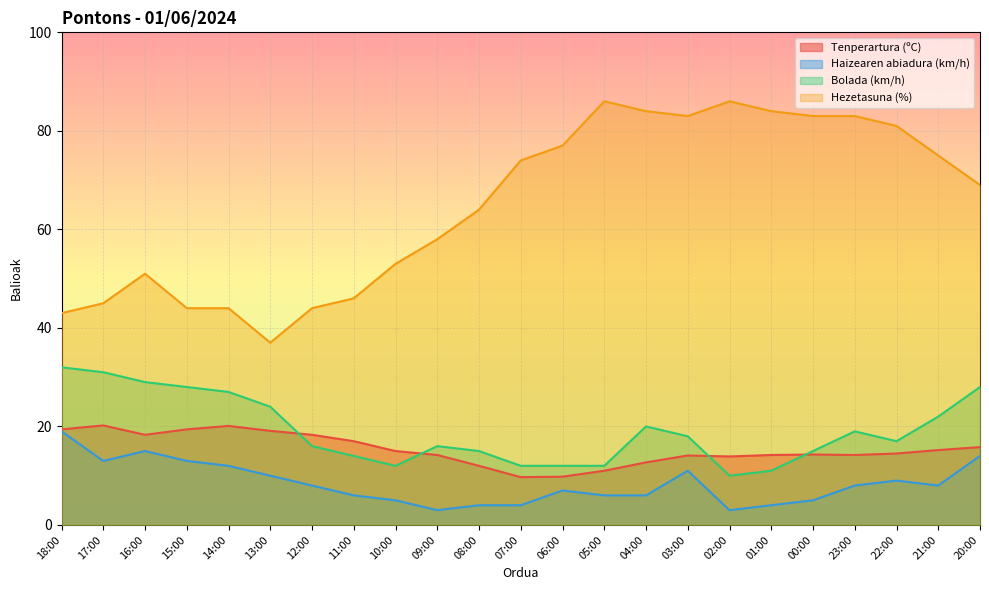

What is the sum of all Hezetasuna (%) values?

1494.0